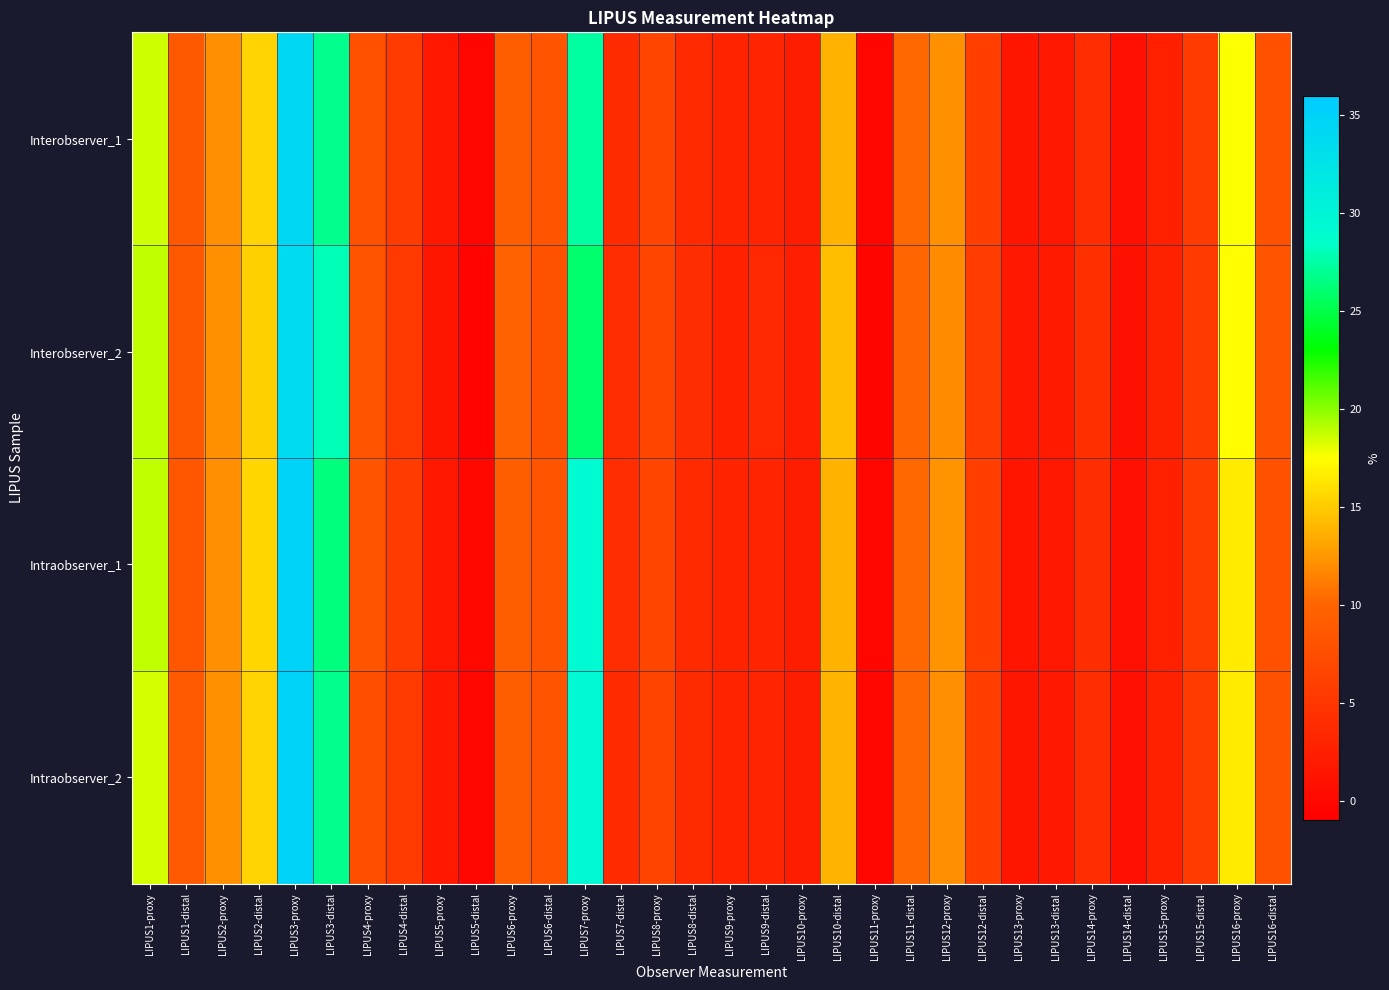

Which series changed the most between LIPUS5-proxy and LIPUS5-distal?

Intraobserver_2